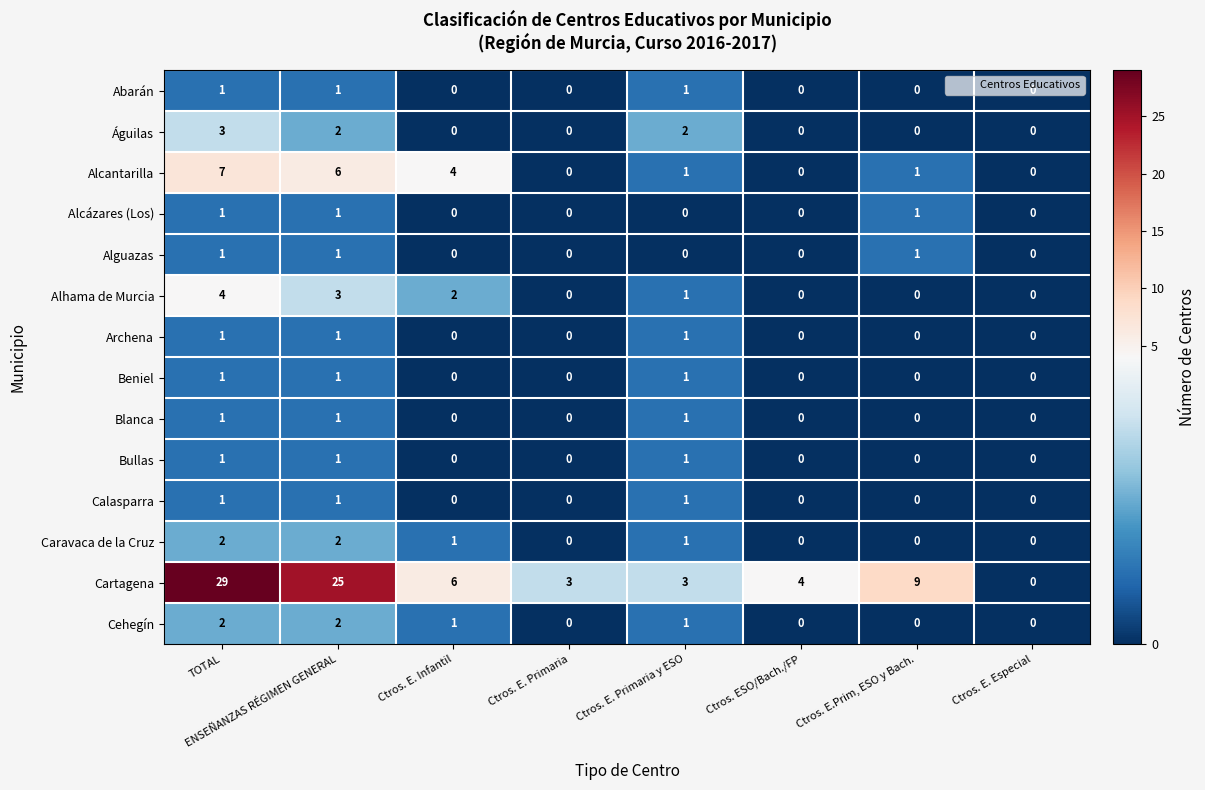

What is the total value across all series at Ctros. E. Infantil?

14